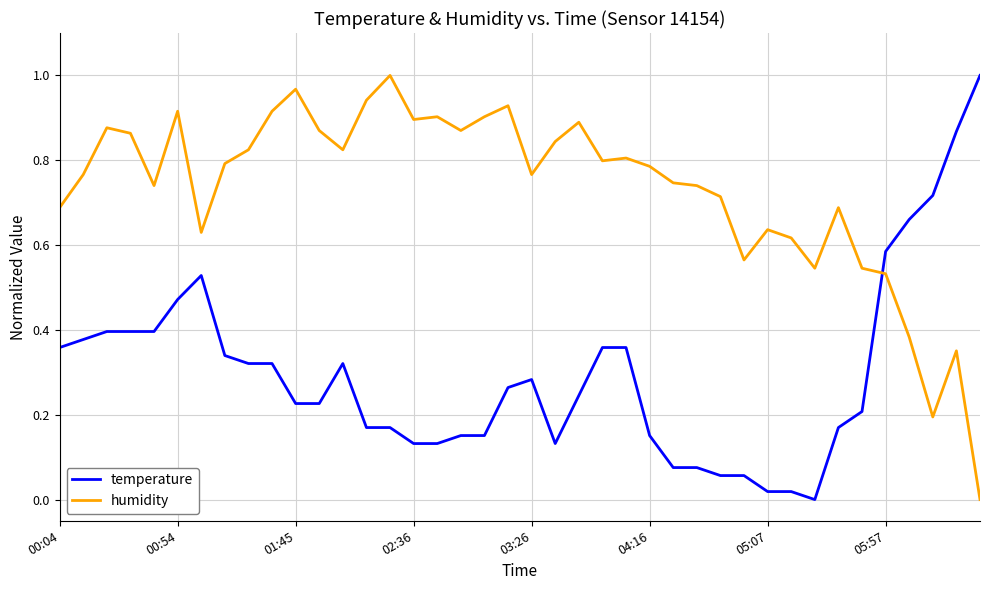

Which series has the largest total across all categories?

humidity